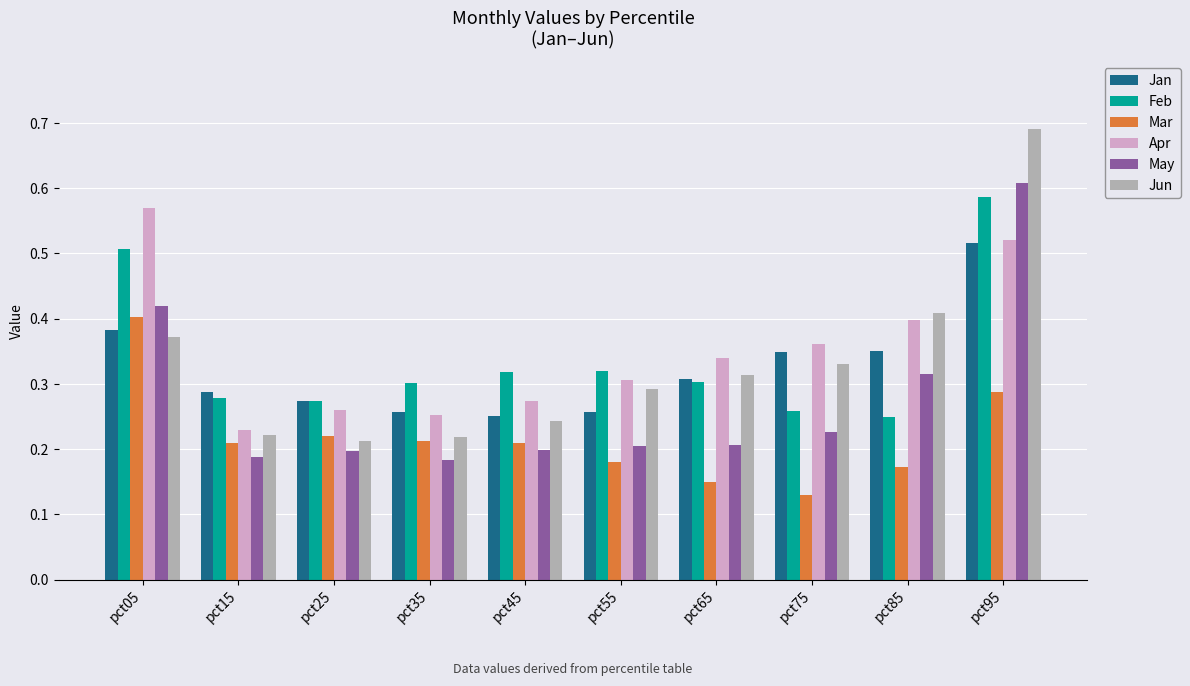

Is the value of Feb at pct75 greater than the value of Mar at pct75?

Yes